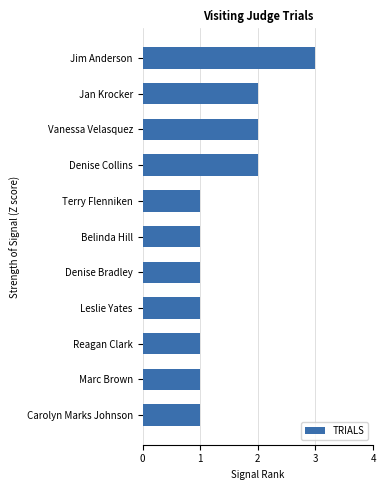

What is the ratio of the value at Carolyn Marks Johnson to the value at Leslie Yates?

1.0